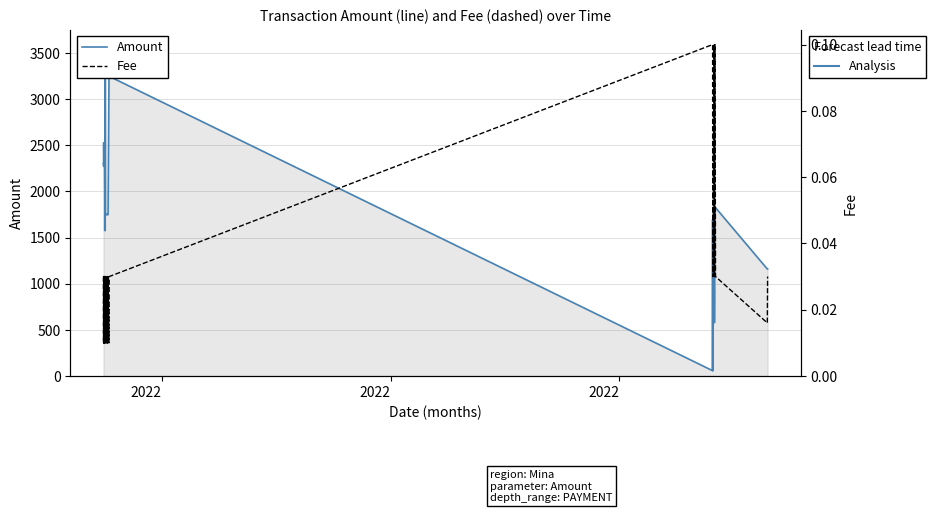

Which series has the largest total across all categories?

Amount